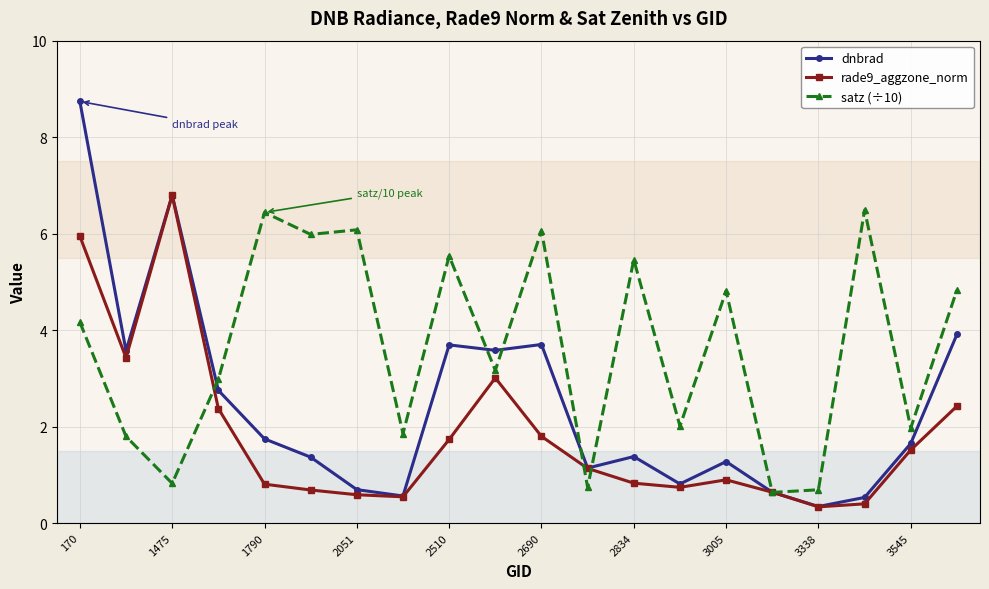

What is the value of the satz (÷10) point at the 11th from the left?

6.1